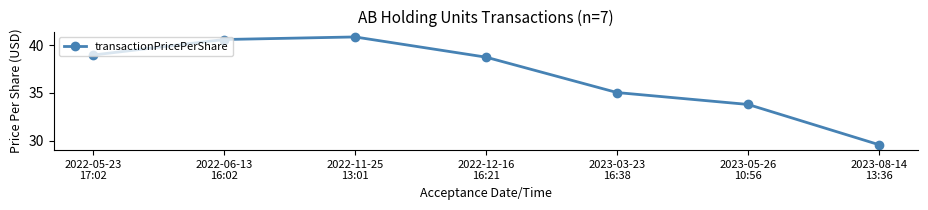

What is the minimum value shown in the chart?

29.6